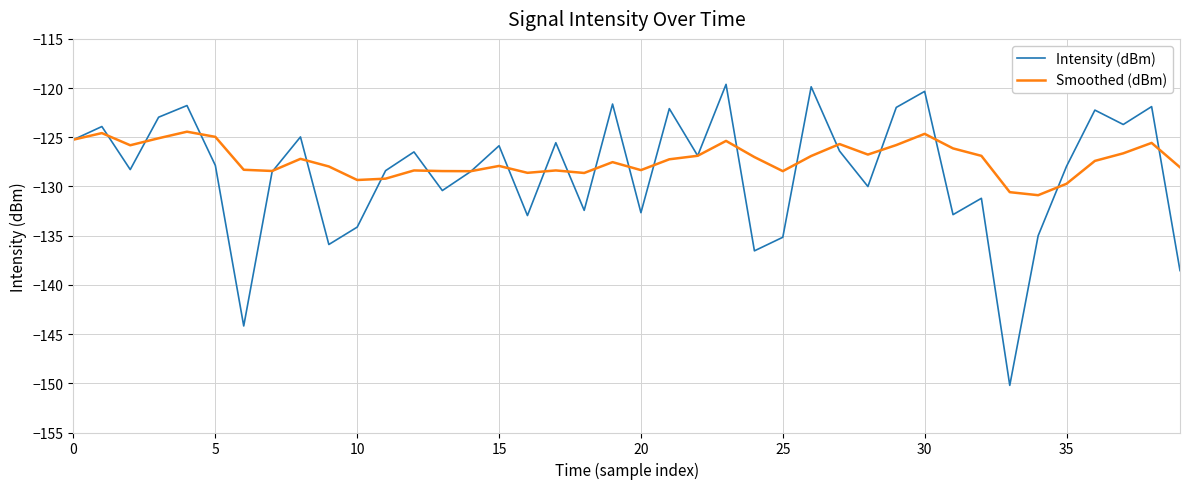

What is the minimum value shown in the chart?

-150.2